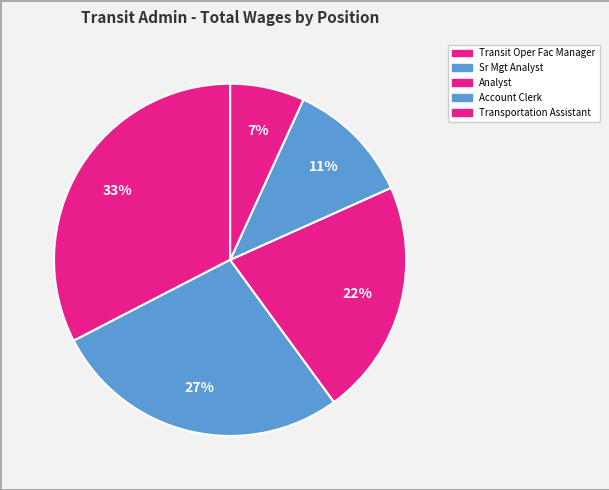

What is the total percentage of Transit Oper Fac Manager and Transportation Assistant?

39.4%